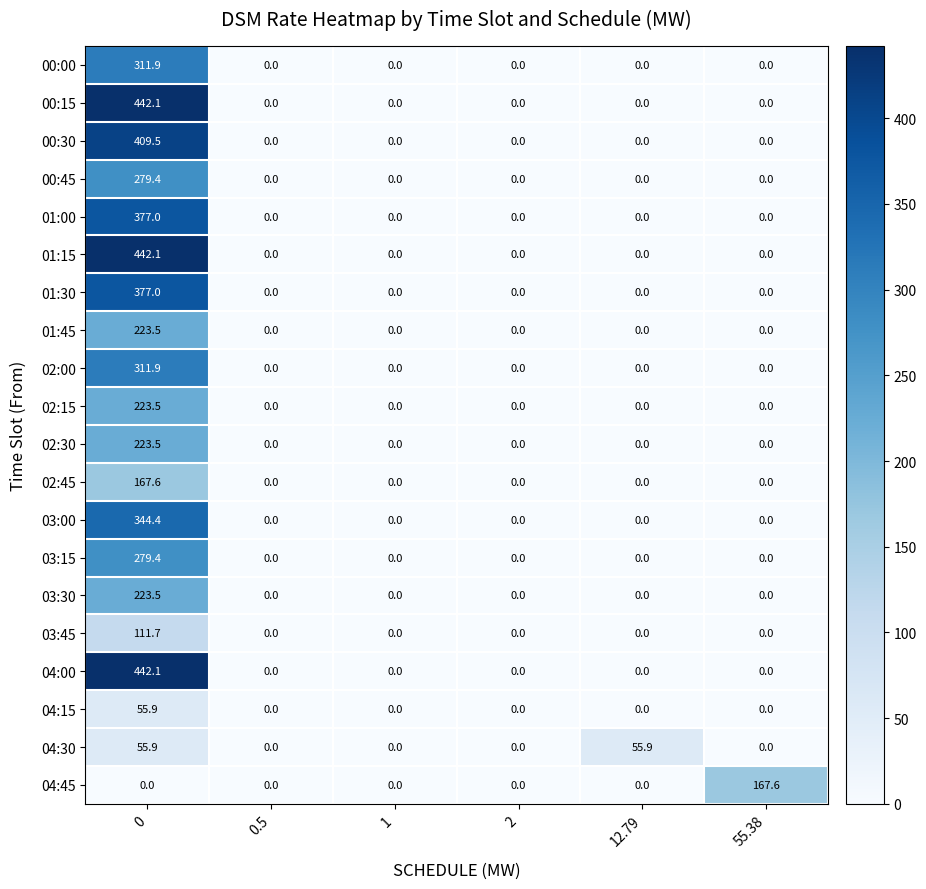

The 04:15 series shows 55.9 at 0. True or false?

True